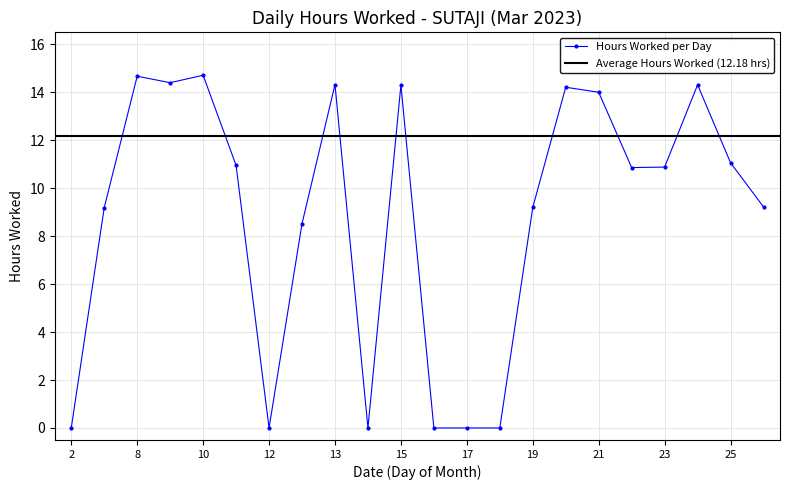

True or false: Hours Worked per Day has more than 1 points higher than both neighbors.

True